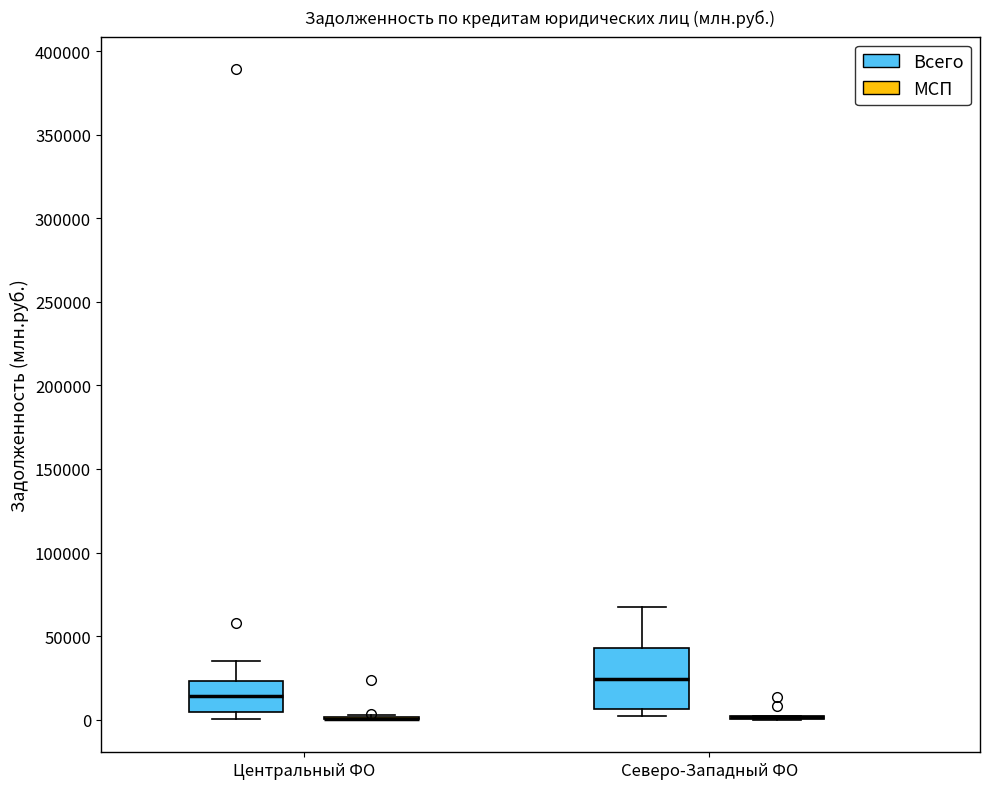

Where is the upper edge of the box for Северо-Западный ФО (Всего) on the y-axis? The values are not printed on the chart, so give them approximately, as read against the axis.

45000